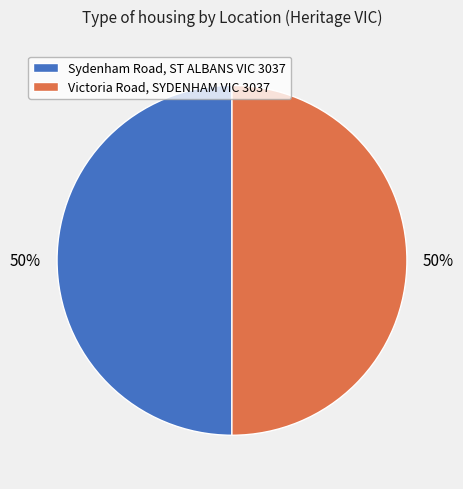

Is the sum of Victoria Road, SYDENHAM VIC 3037 and Sydenham Road, ST ALBANS VIC 3037 greater than half?

Yes